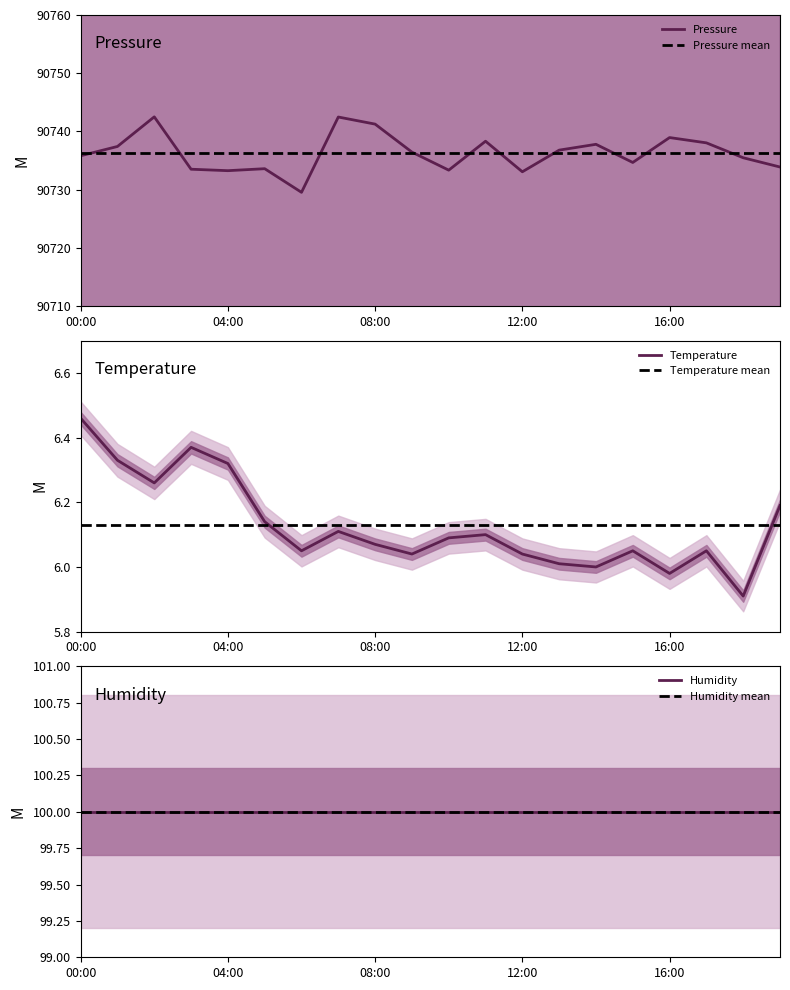

Rank the categories by pressure value from highest to lowest.

02:00, 07:00, 08:00, 16:00, 11:00, 17:00, 14:00, 01:00, 13:00, 09:00, 00:00, 18:00, 15:00, 19:00, 05:00, 03:00, 10:00, 04:00, 12:00, 06:00